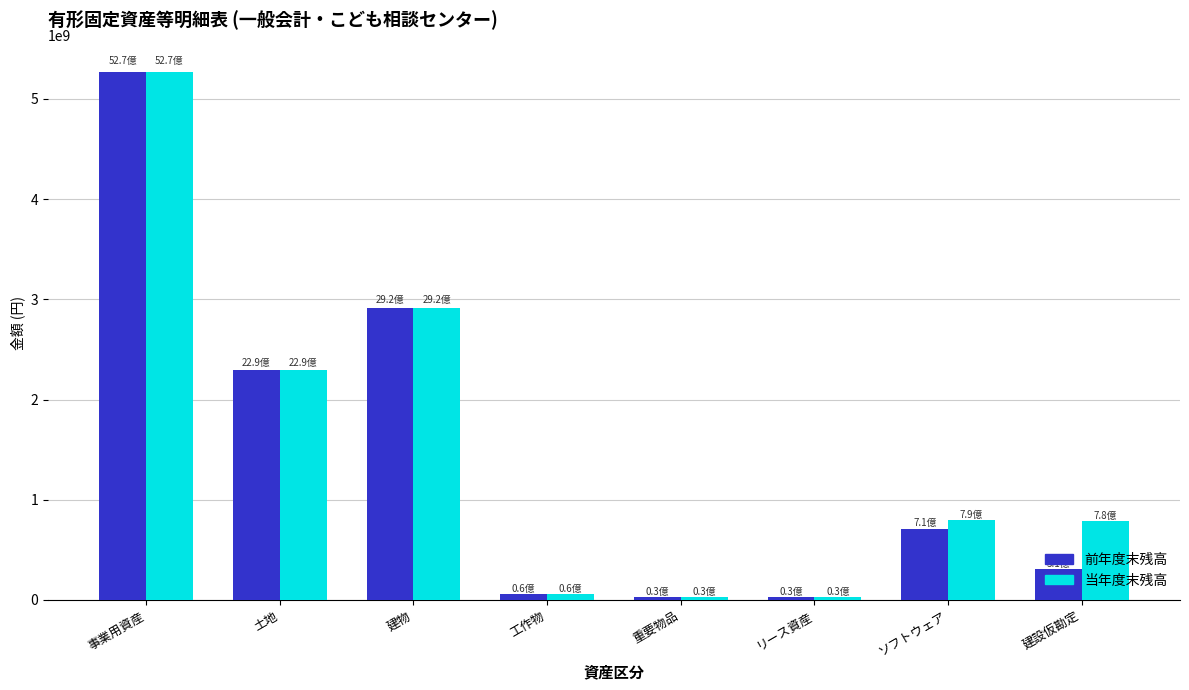

Where is 当年度末残高 nearest to the value 2650026294?

建物